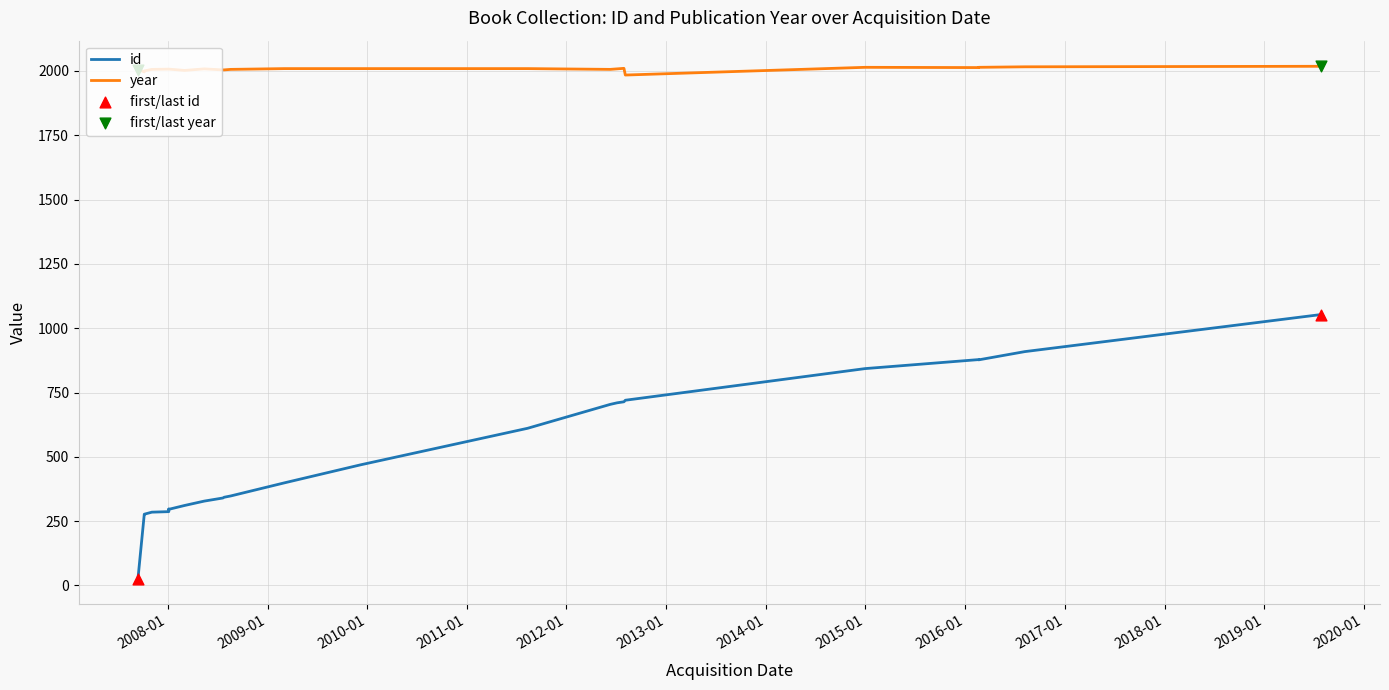

Which series contains the highest Y value?

year